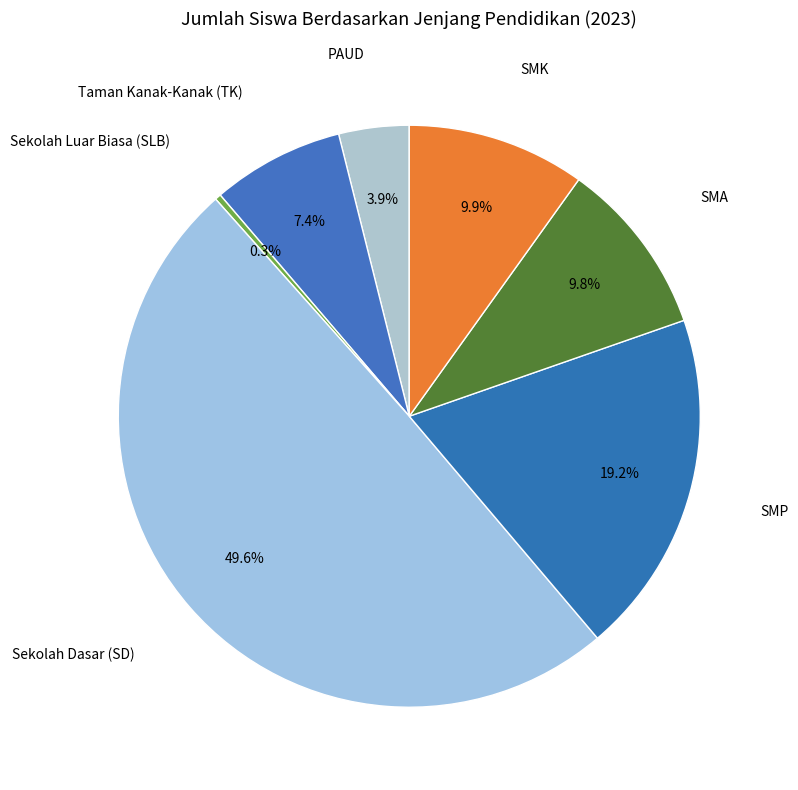

Which slice is the smallest?

Sekolah Luar Biasa (SLB)